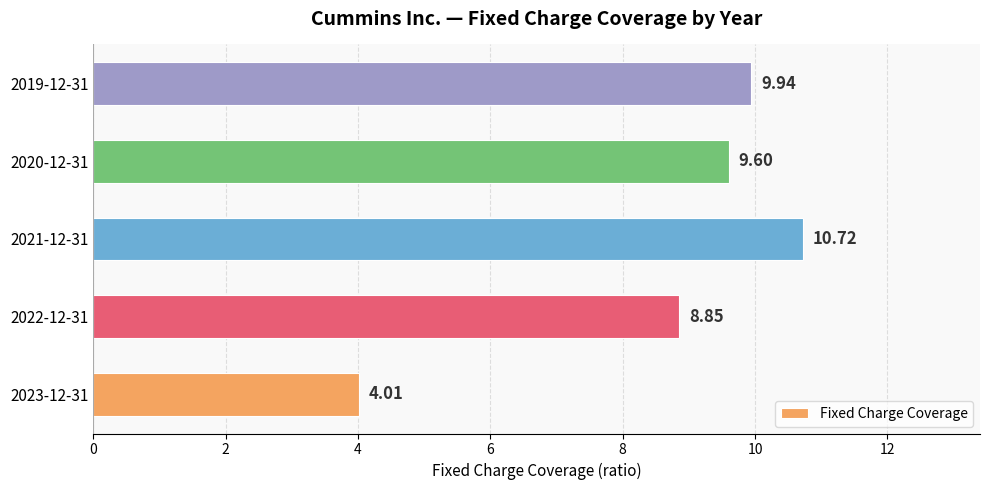

What is the difference between the values at 2019-12-31 and 2021-12-31?

0.8